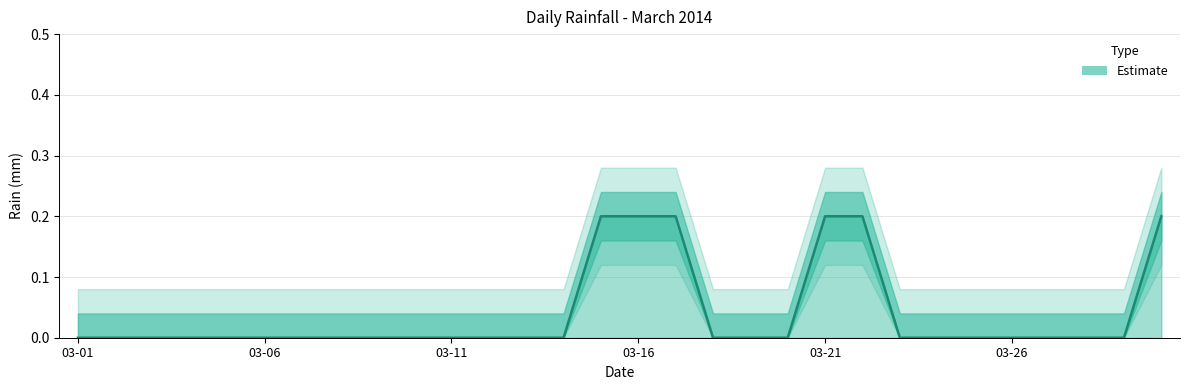

Count the values in the range 0 to 1.

30